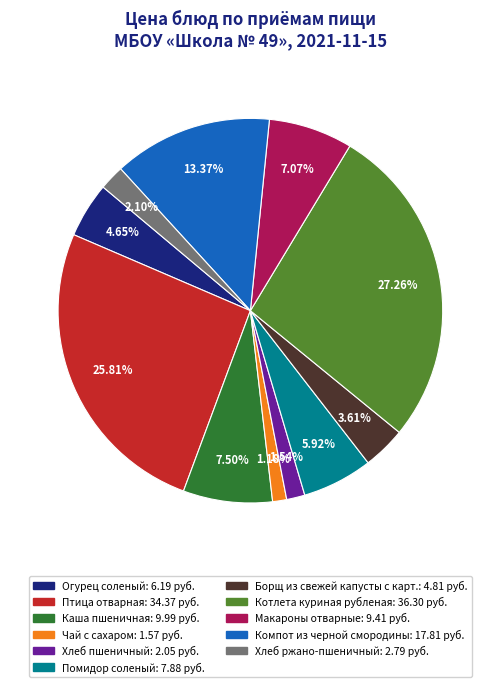

Combined, do Чай с сахаром and Каша пшеничная account for over 50%?

No